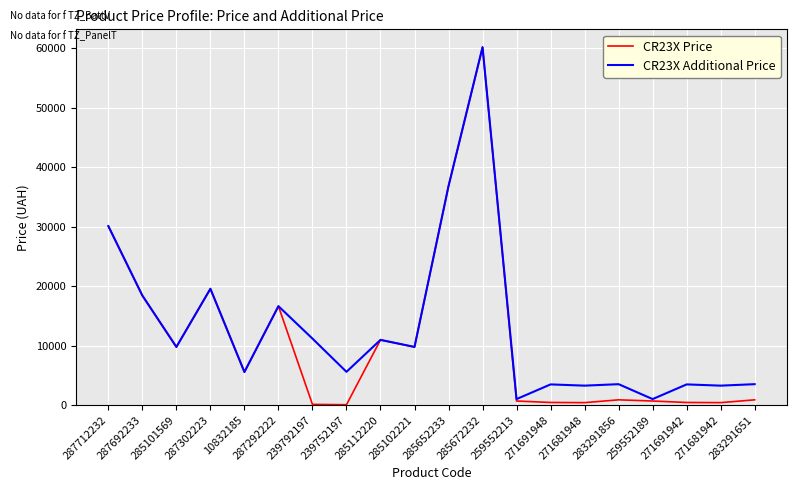

True or false: CR23X Additional Price has a value of 3474.1 at 271691942.

True